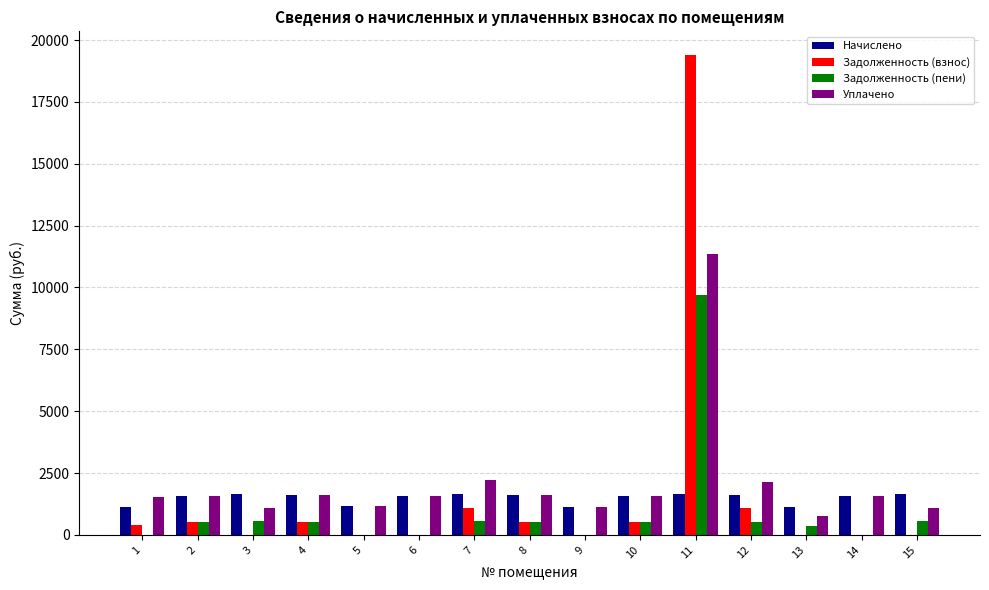

What is the maximum value shown in the chart?

19384.2